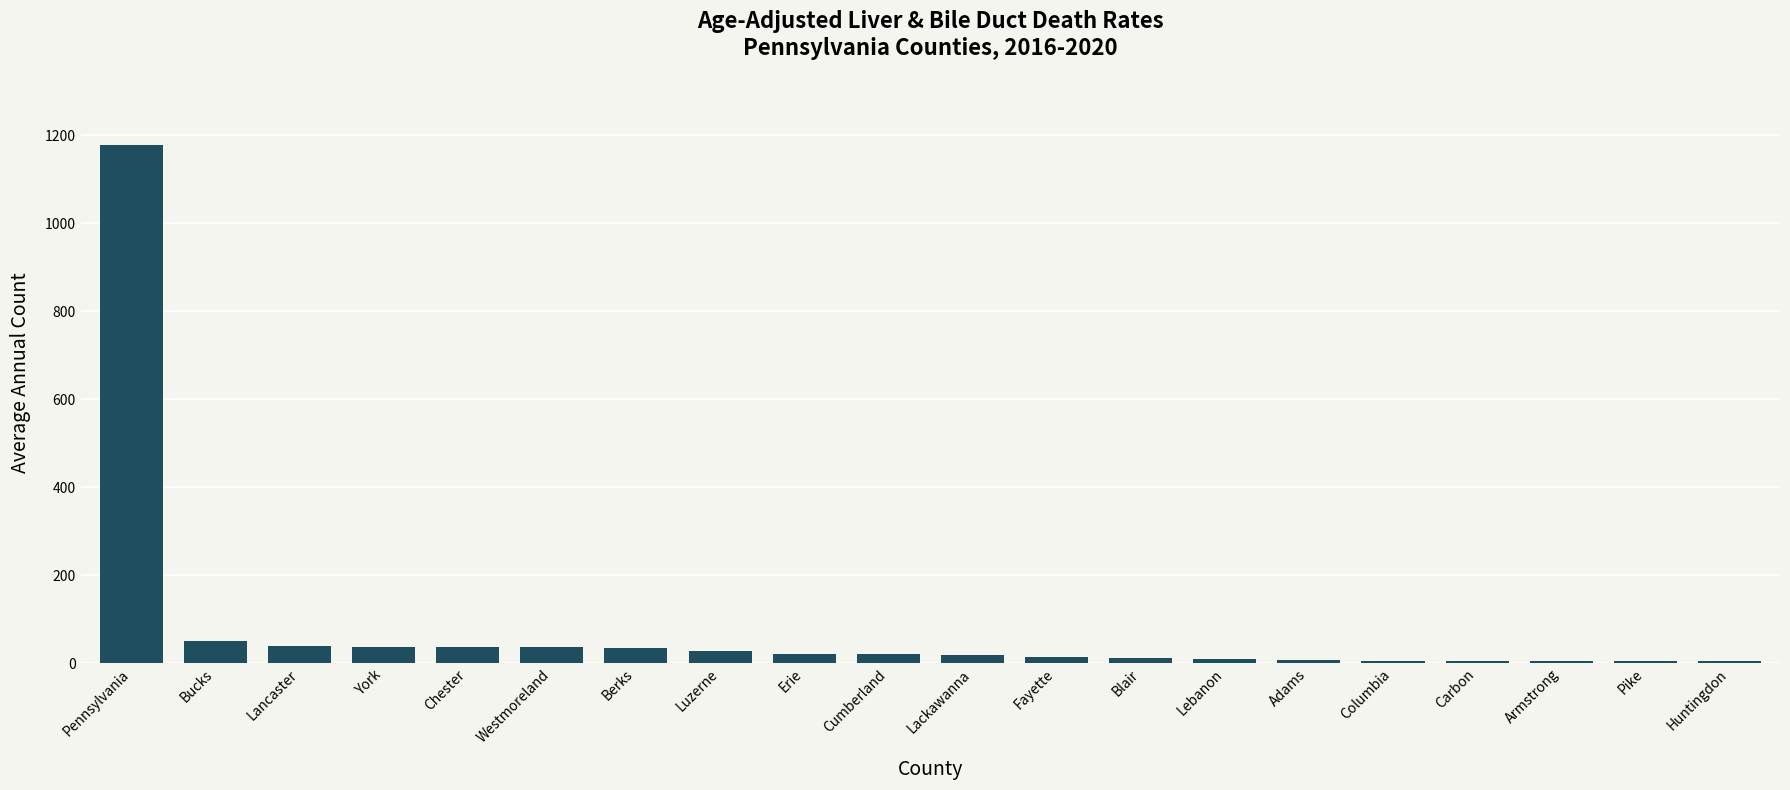

At which label is the value closest to 591?

Bucks